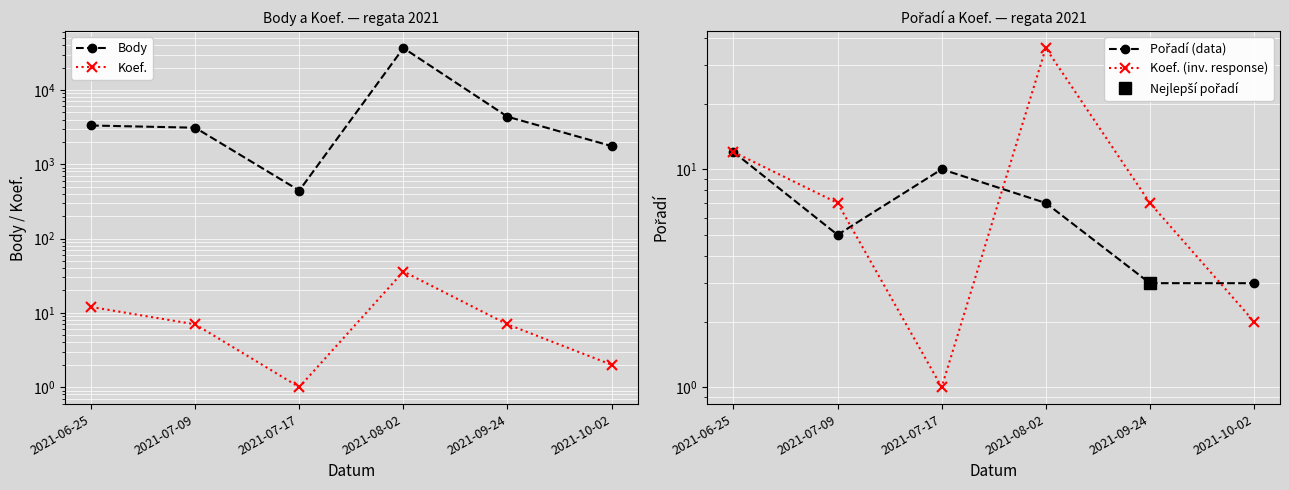

Reading left to right, transcribe all the data shown in this chart.

Body: 2021-06-25=3325	2021-07-09=3104	2021-07-17=443	2021-08-02=36696	2021-09-24=4367	2021-10-02=1758
Koef.: 2021-06-25=12	2021-07-09=7	2021-07-17=1	2021-08-02=36	2021-09-24=7	2021-10-02=2
Pořadí (data): 2021-06-25=12	2021-07-09=5	2021-07-17=10	2021-08-02=7	2021-09-24=3	2021-10-02=3
Koef. (inv. response): 2021-06-25=12	2021-07-09=7	2021-07-17=1	2021-08-02=36	2021-09-24=7	2021-10-02=2